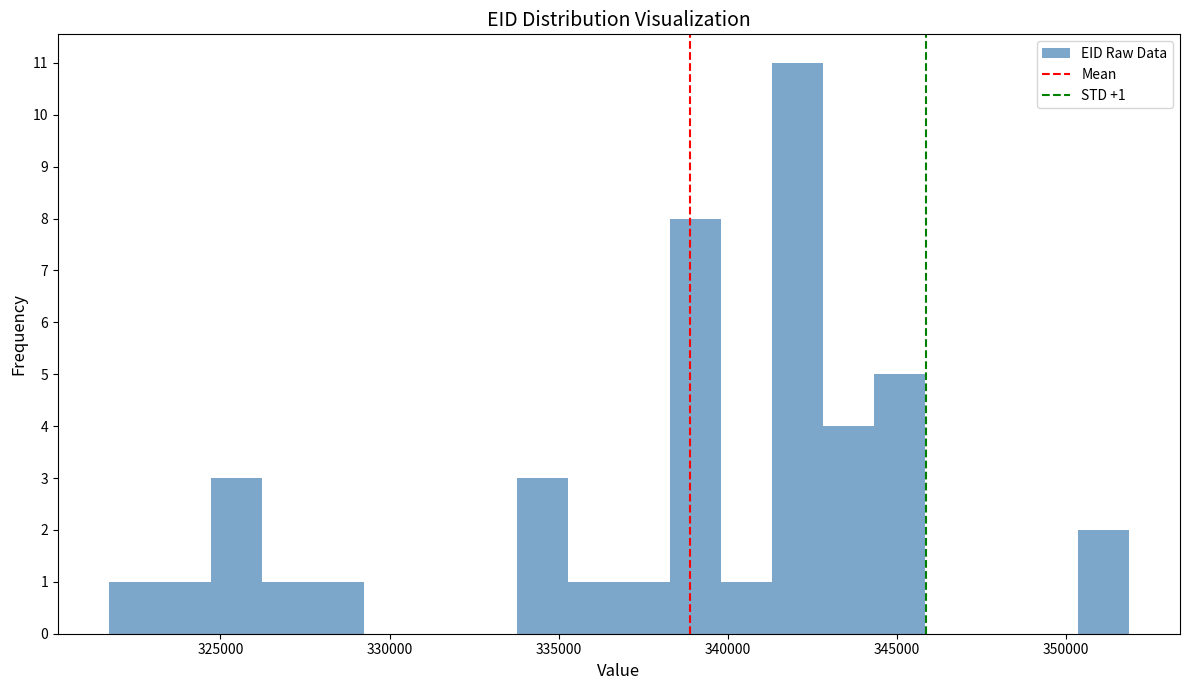

Around what value on the x-axis is the tallest bar? Give the approximate position of its centre, as read against the axis.

342000